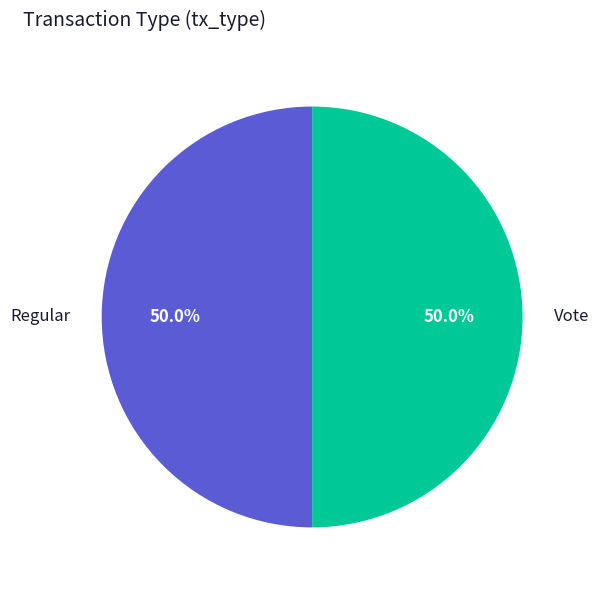

The Vote slice represents 99% of the pie. True or false?

False